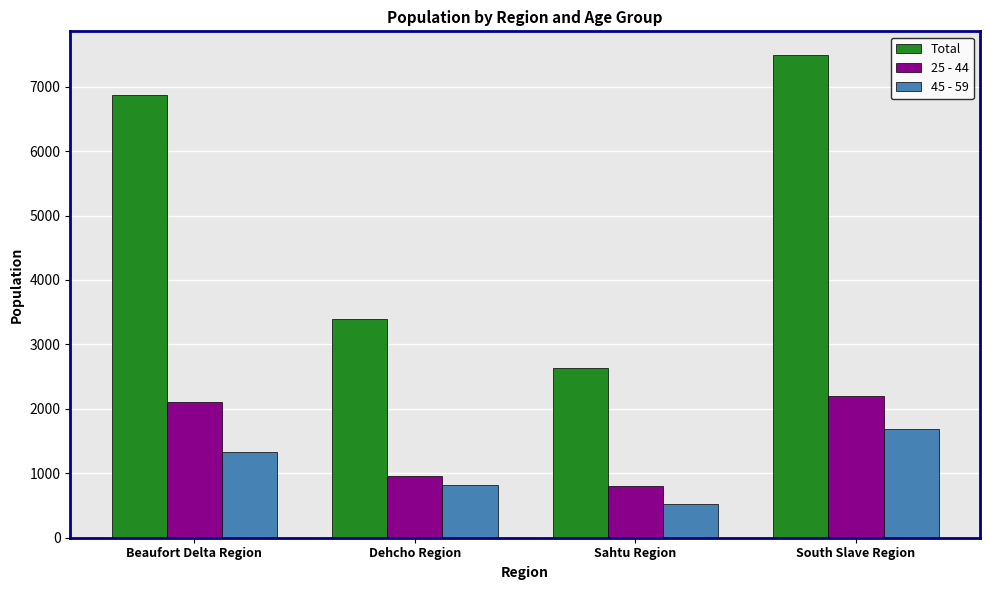

What is the sum of all 25 - 44 values?

6058